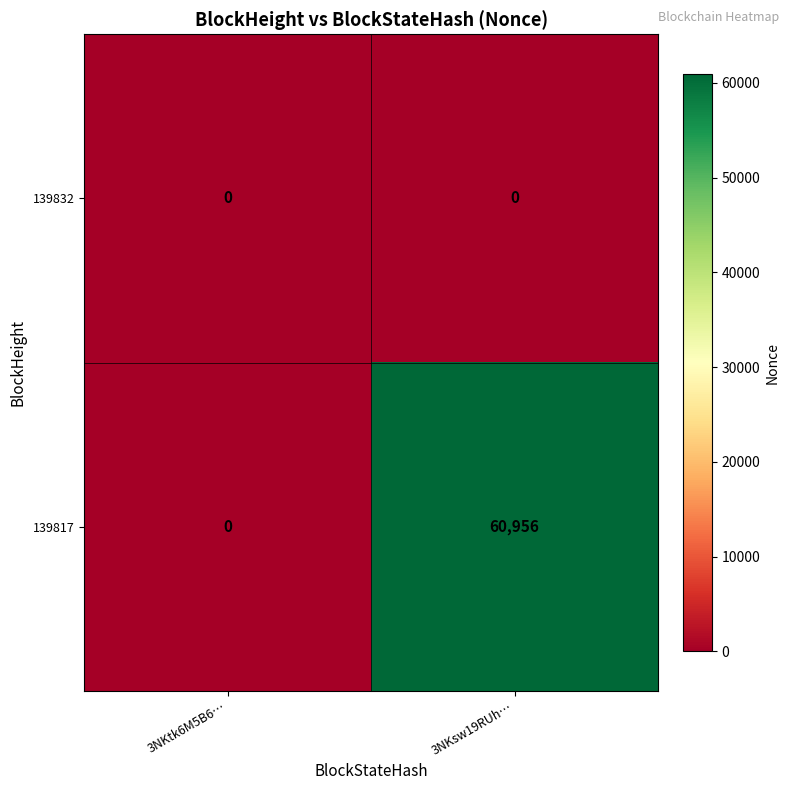

True or false: 139817 has a value of 80389 at 3NKsw19RUh….

False